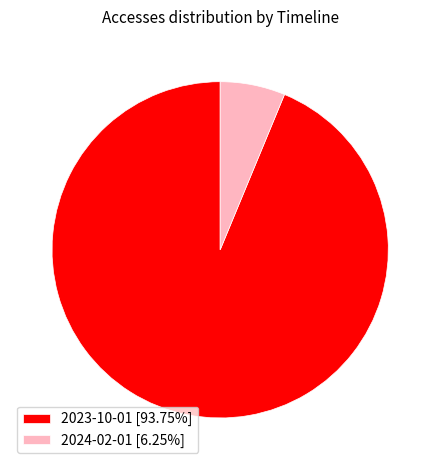

What is the ratio of the value at 2023-10-01 [93.75%] to the value at 2024-02-01 [6.25%]?

15.0